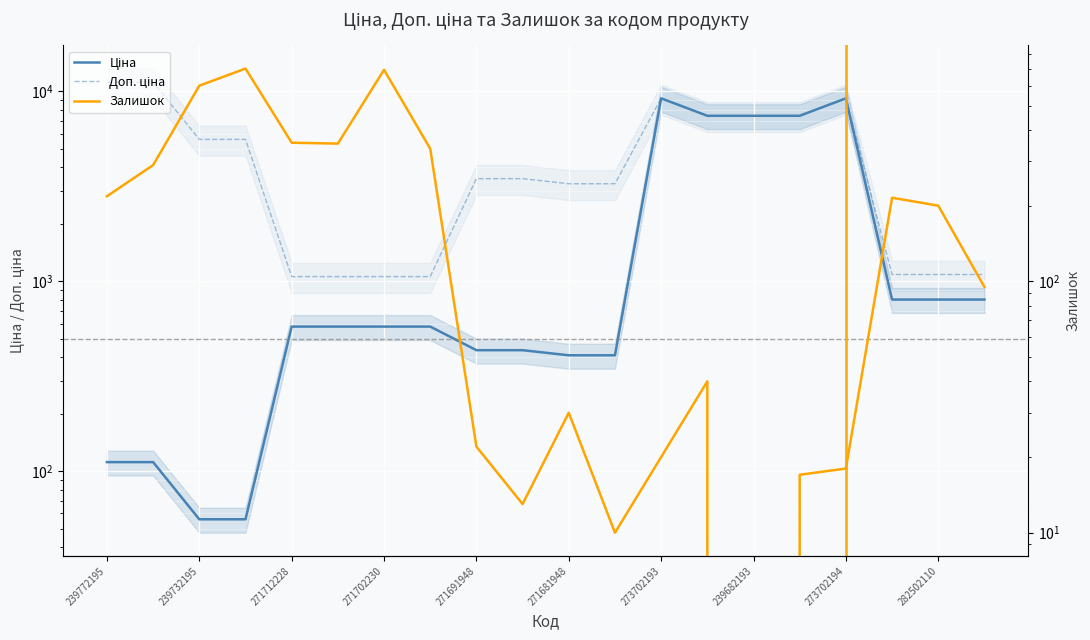

How many intersections are there between Ціна and Залишок?

3